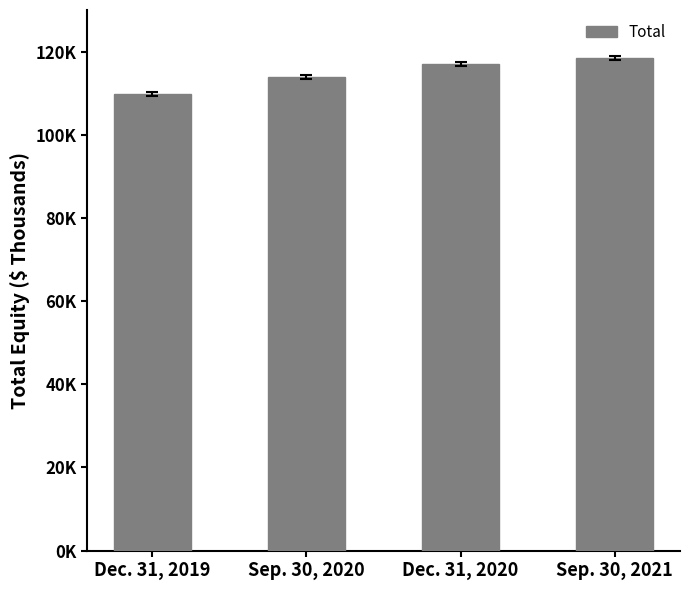

What is the average value?

114764